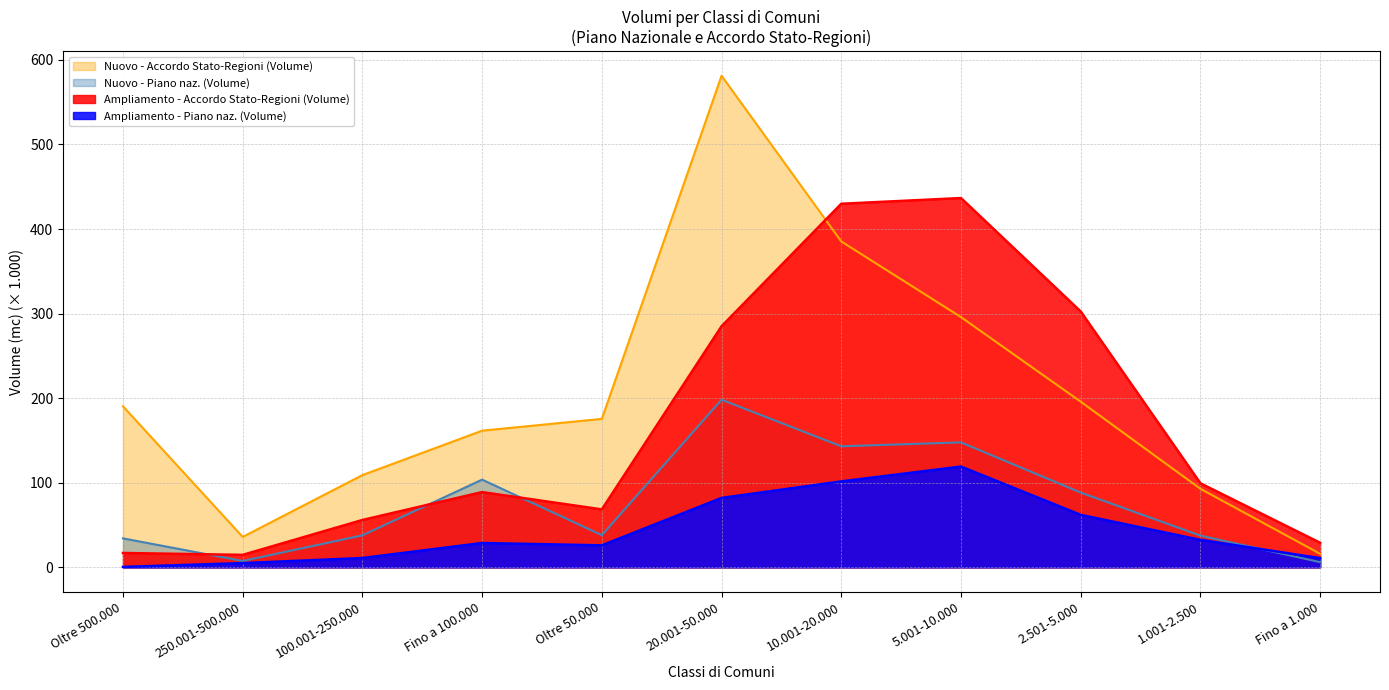

What is the approximate value of Nuovo - Accordo Stato-Regioni (Volume) at Fino a 100.000?

161.6